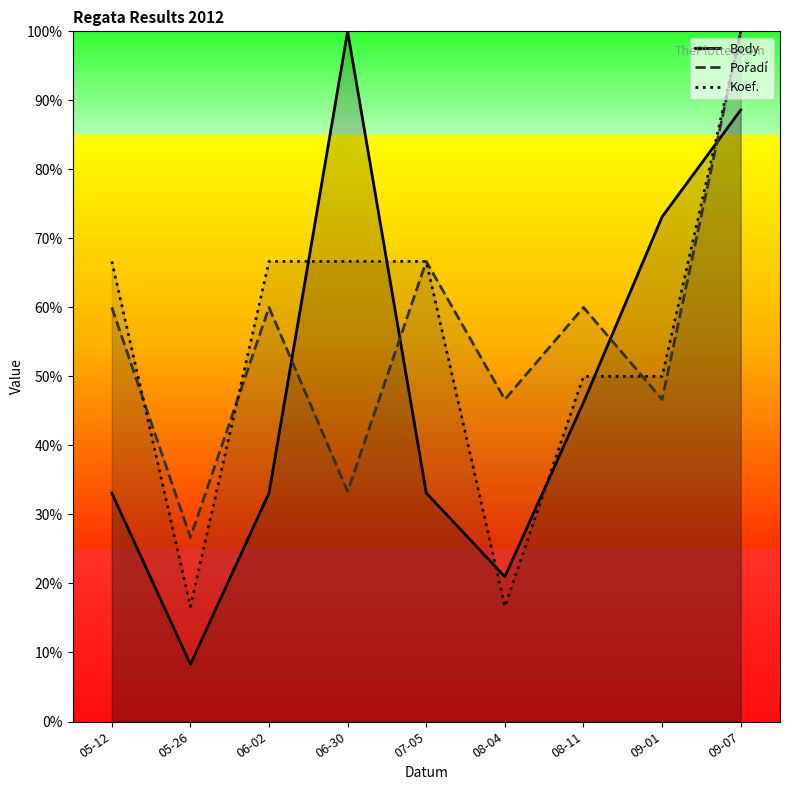

Reading left to right, extract all data points from this chart.

Body: 0.3	0.1	0.3	1.0	0.3	0.2	0.5	0.7	0.9
Pořadí: 0.6	0.3	0.6	0.3	0.7	0.5	0.6	0.5	1.0
Koef.: 0.7	0.2	0.7	0.7	0.7	0.2	0.5	0.5	1.0